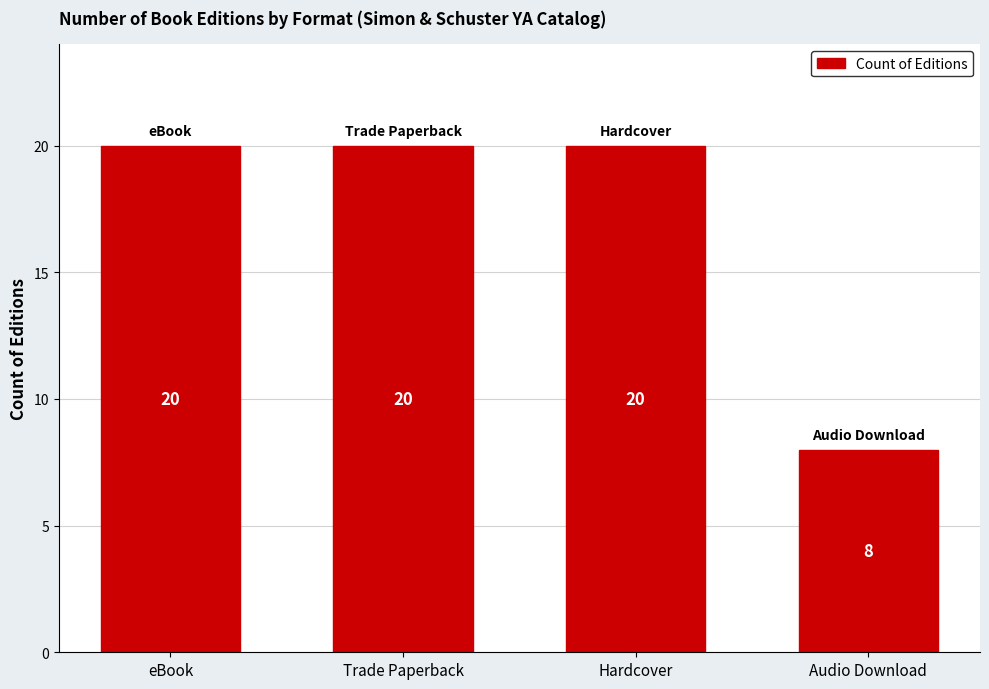

What is the maximum value shown in the chart?

20